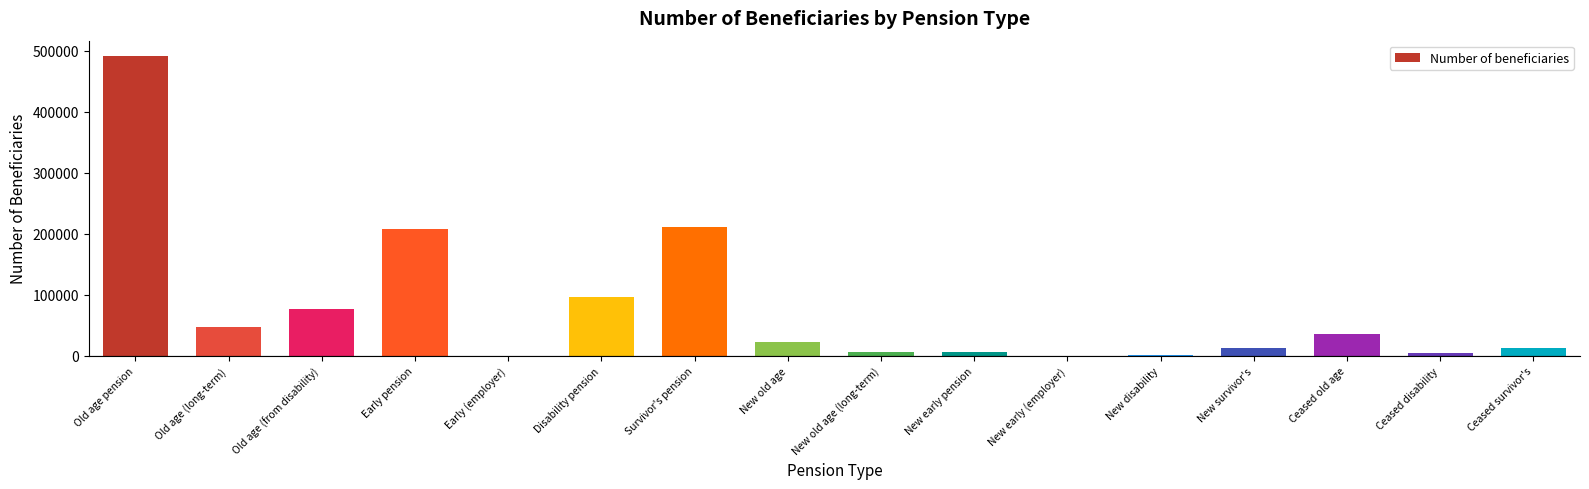

How many categories are shown in the chart?

16